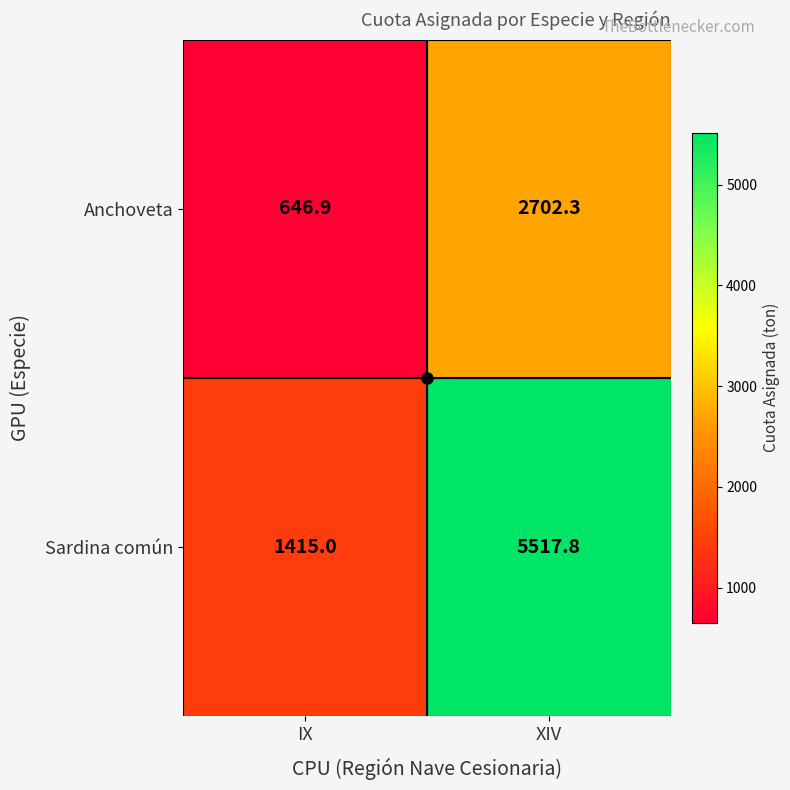

Which series changed the most between IX and XIV?

Sardina común